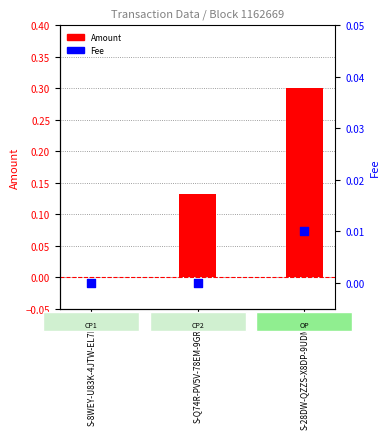

What are all the series names shown in the legend?

Amount, Fee